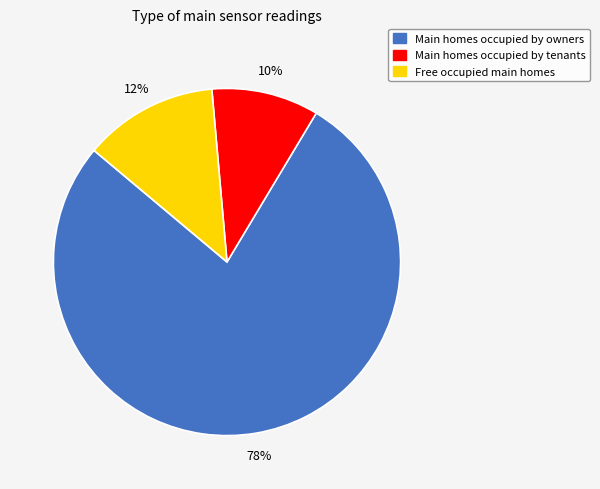

Do Main homes occupied by owners and Main homes occupied by tenants together represent more than half of the pie?

Yes